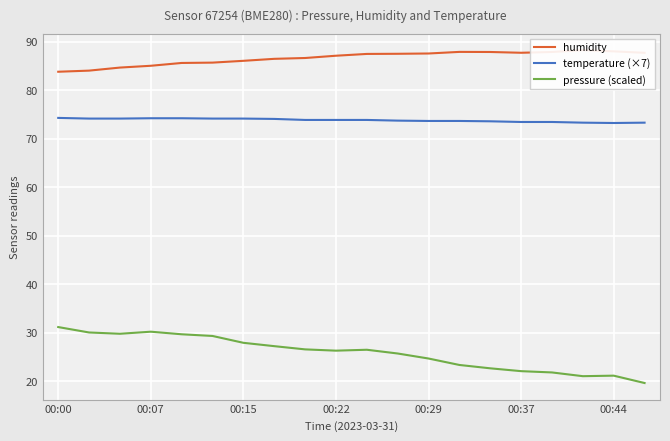

List the series in order of their overall mean, highest first.

humidity, temperature (×7), pressure (scaled)